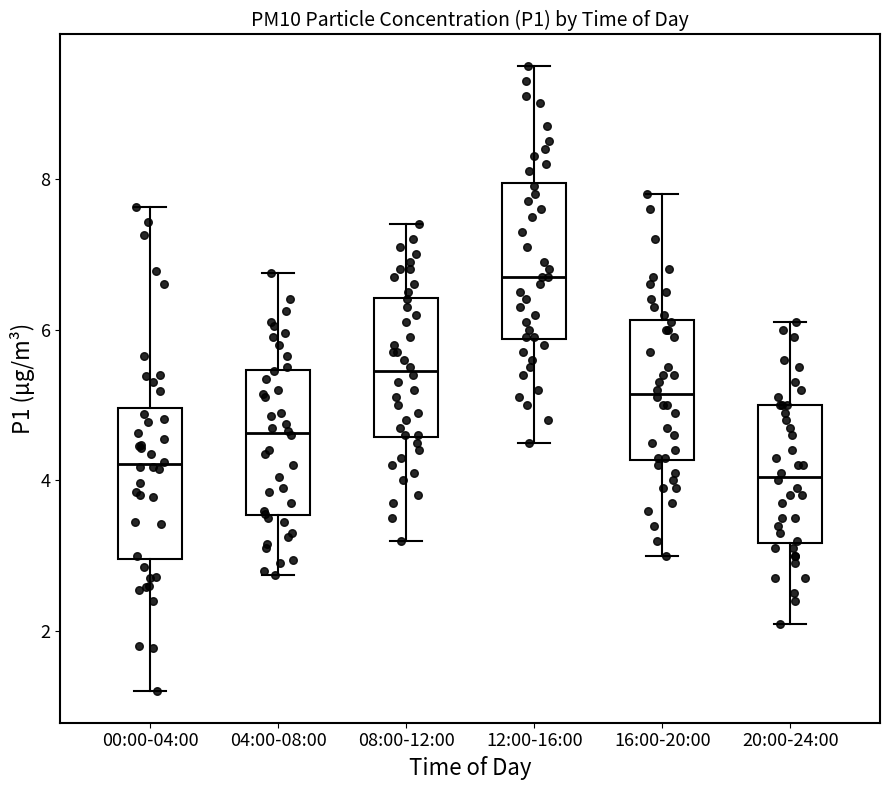

Which box's median line is the highest?

12:00-16:00